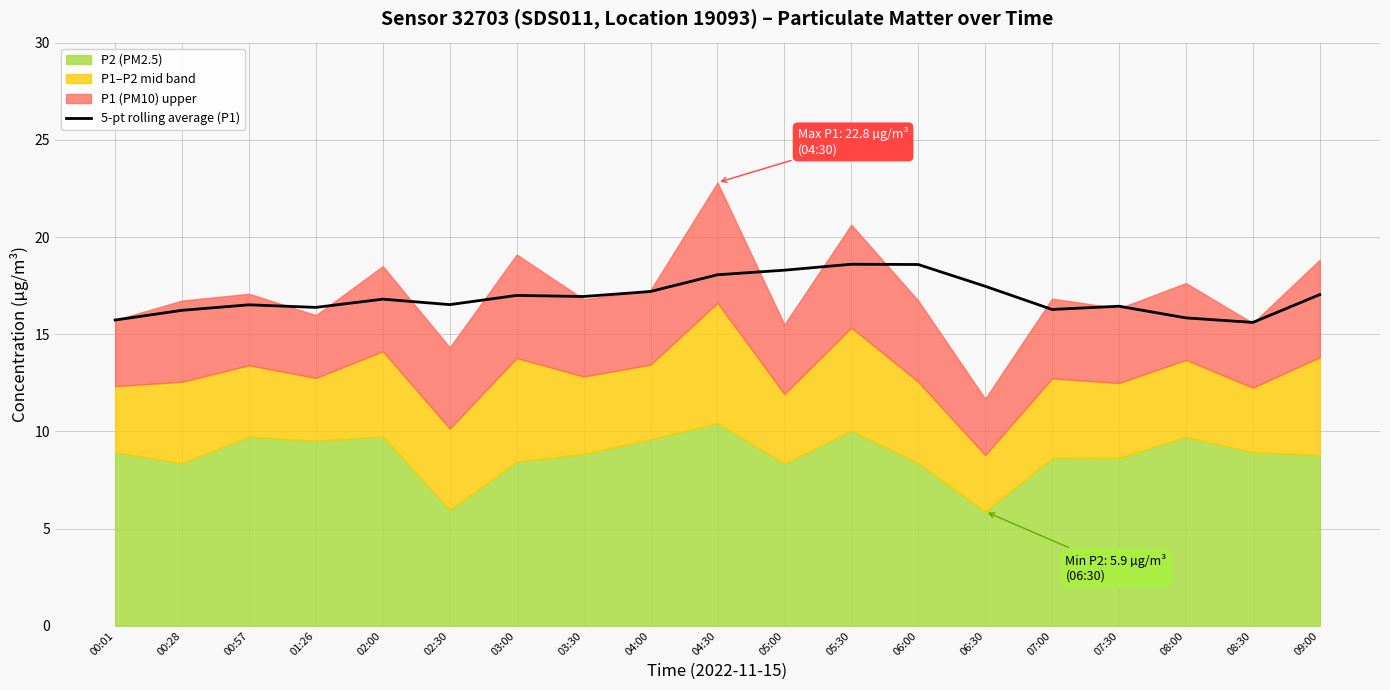

The value at 04:30 is 18.1. True or false?

True